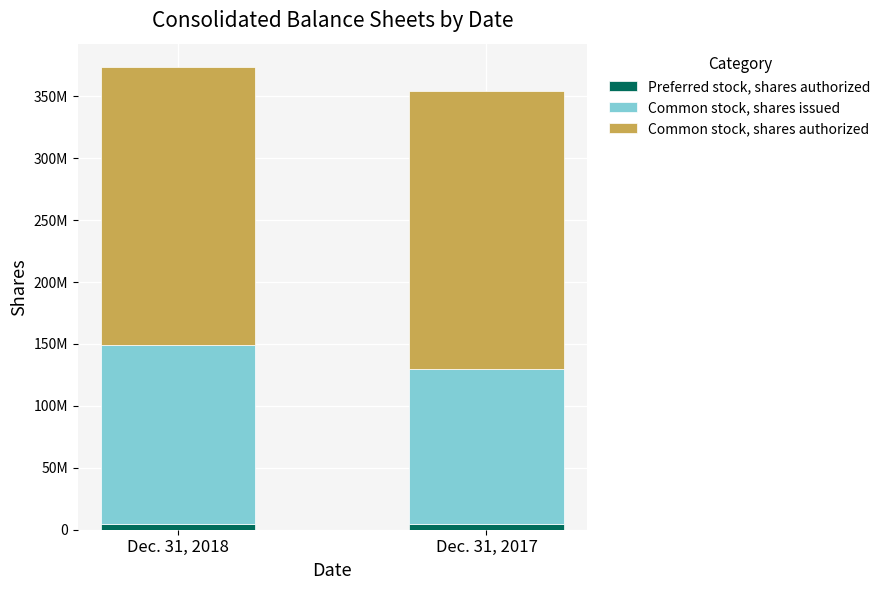

What are all the series names shown in the legend?

Preferred stock, shares authorized, Common stock, shares issued, Common stock, shares authorized